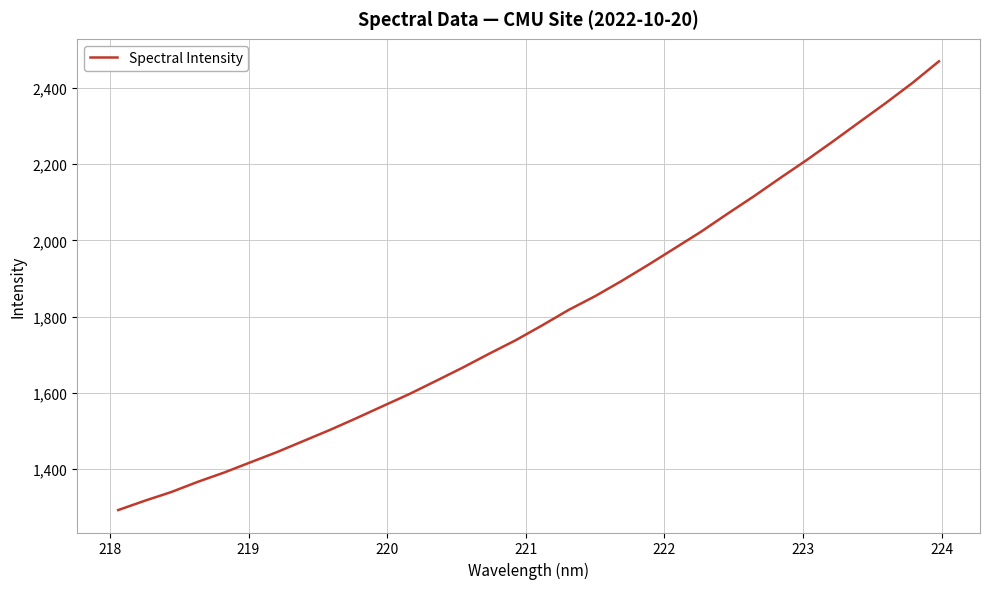

Reading left to right, list all the values displayed in this chart.

1293.1	1317.5	1340.3	1367.0	1391.5	1418.5	1445.3	1474.4	1503.4	1534.3	1566.1	1597.6	1631.9	1666.5	1702.9	1738.2	1777.1	1817.6	1853.7	1893.5	1935.5	1978.9	2022.5	2069.5	2115.5	2163.6	2210.8	2260.0	2310.5	2360.6	2413.0	2469.5